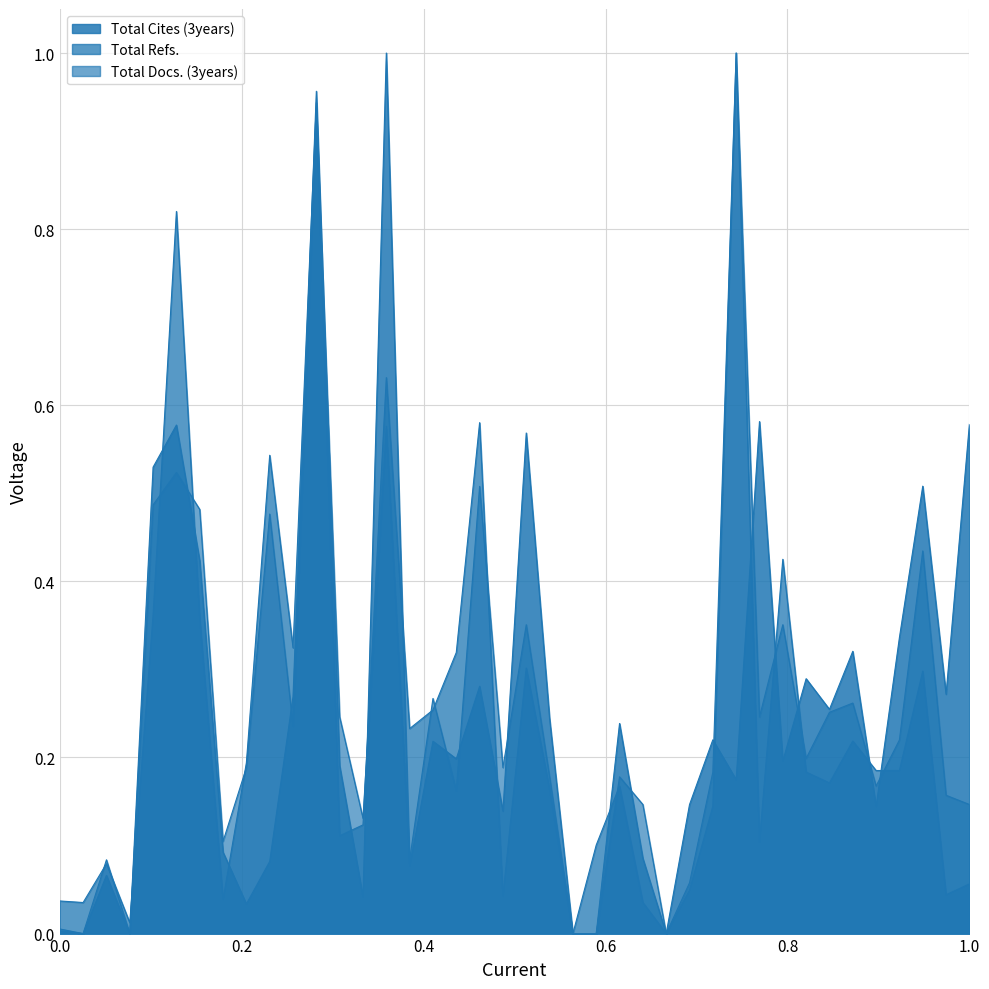

What is the total value across all series at 106?

1.1